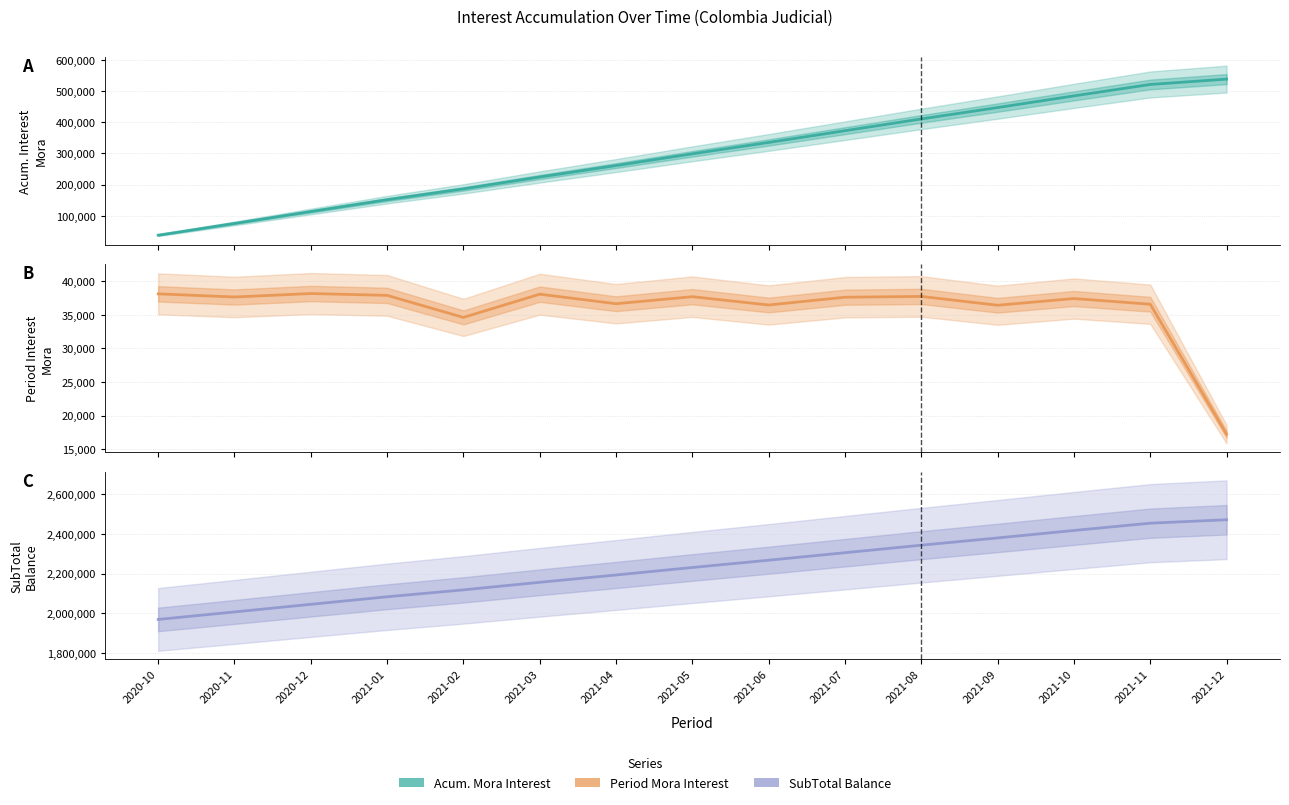

True or false: SaldoIntMora and SubTotal cross at least once.

False